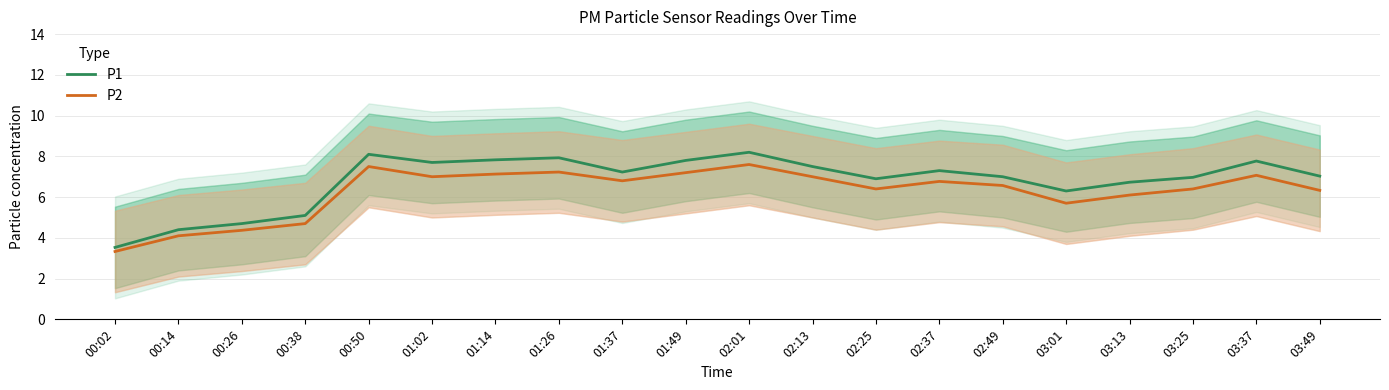

Which series has the largest total across all categories?

P1